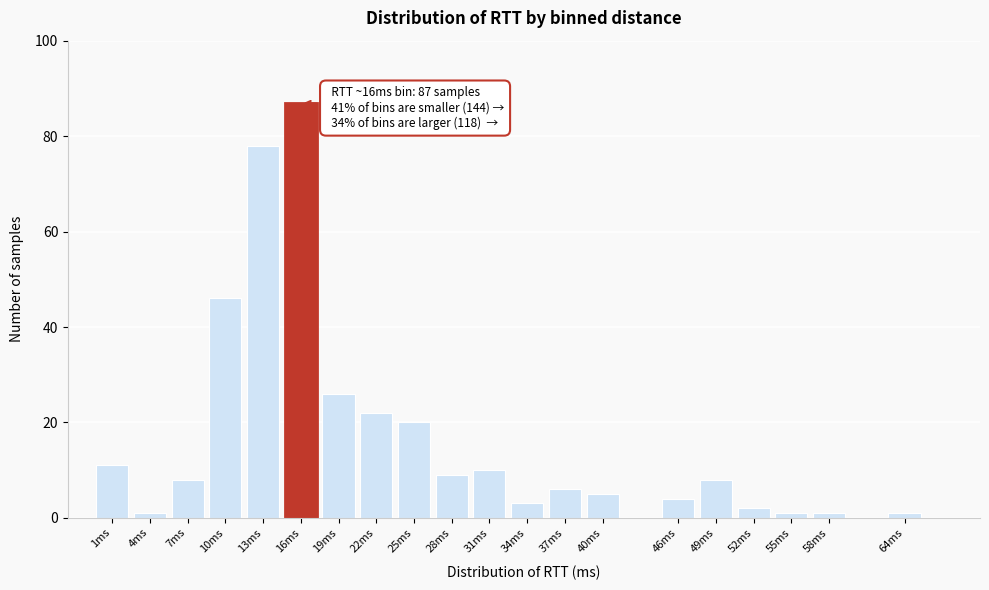

Reading left to right, transcribe all the data shown in this chart.

1ms=11	4ms=1	7ms=8	10ms=46	13ms=78	16ms=87	19ms=26	22ms=22	25ms=20	28ms=9	31ms=10	34ms=3	37ms=6	40ms=5	46ms=4	49ms=8	52ms=2	55ms=1	58ms=1	64ms=1